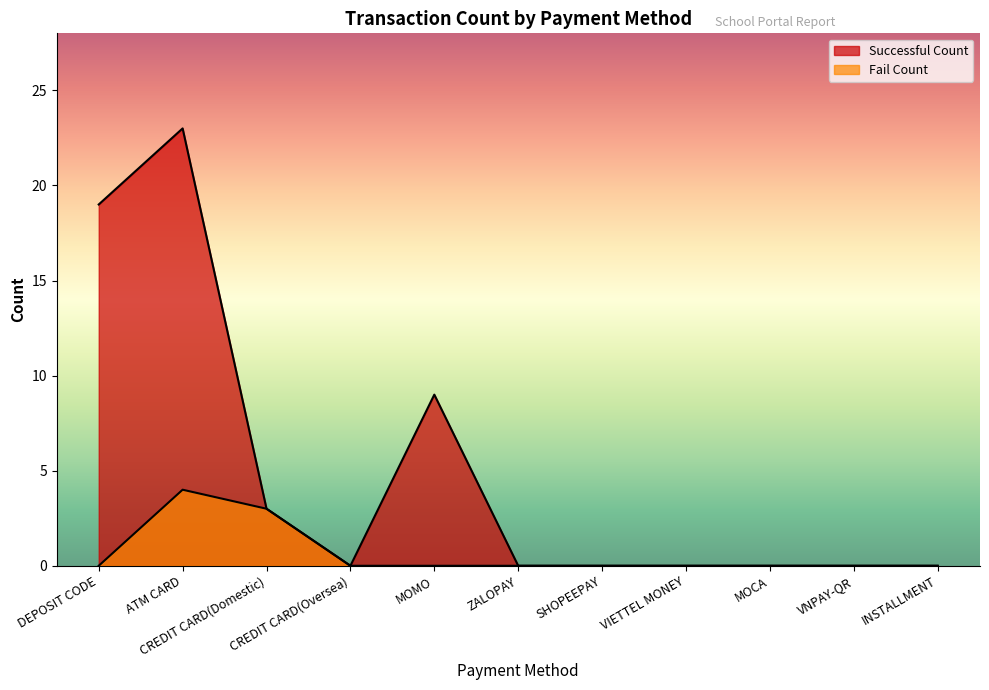

The value of Successful Count at INSTALLMENT is -9. True or false?

False